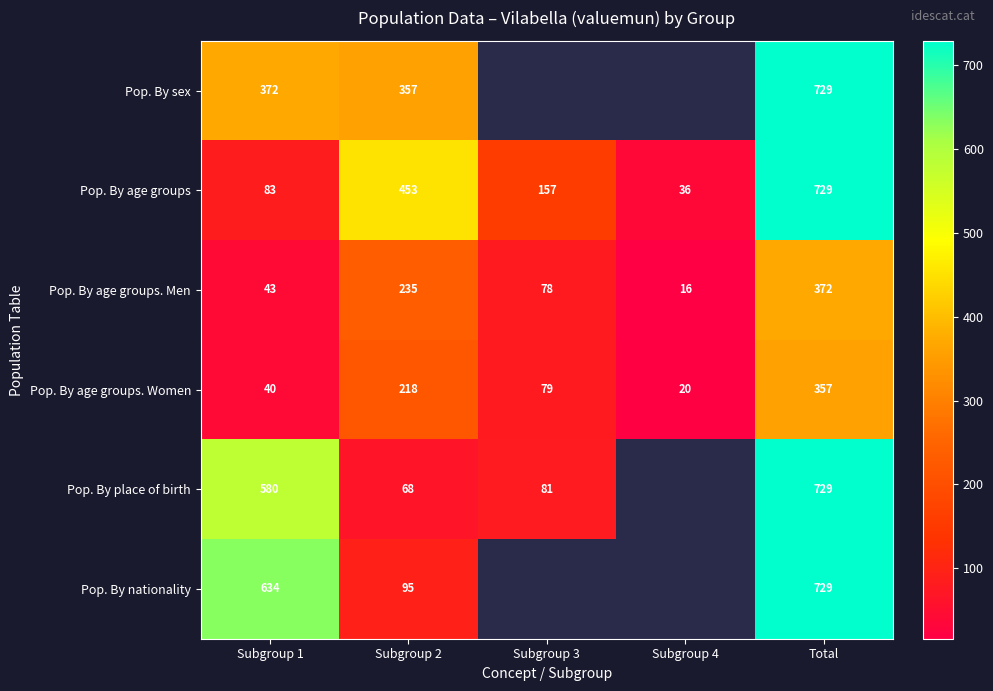

At how many categories does at least one series exceed 559?

2